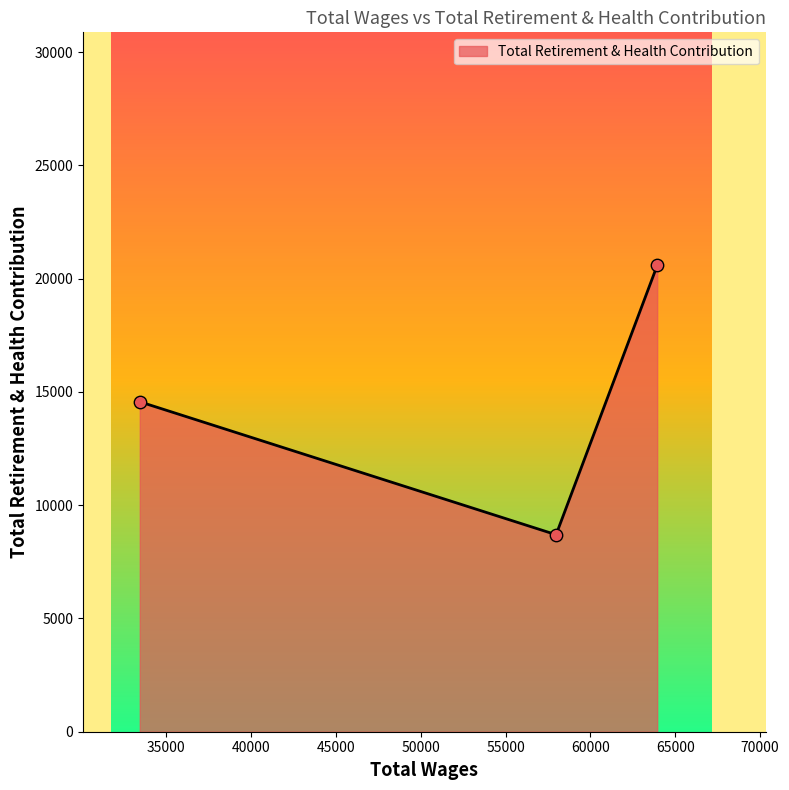

What is the smallest value displayed?

8696